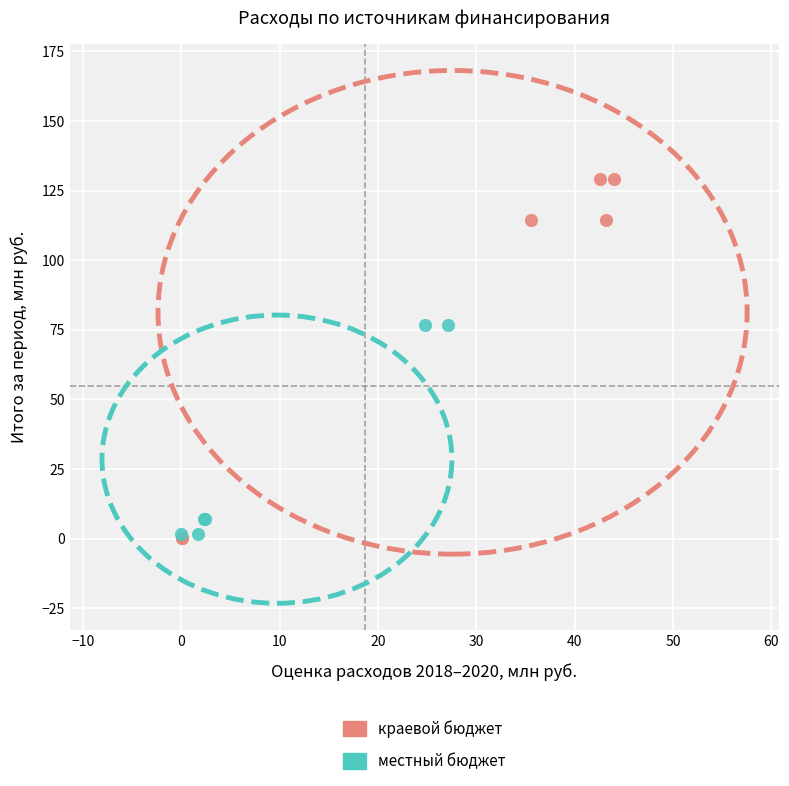

Which series reaches the maximum Y coordinate?

краевой бюджет